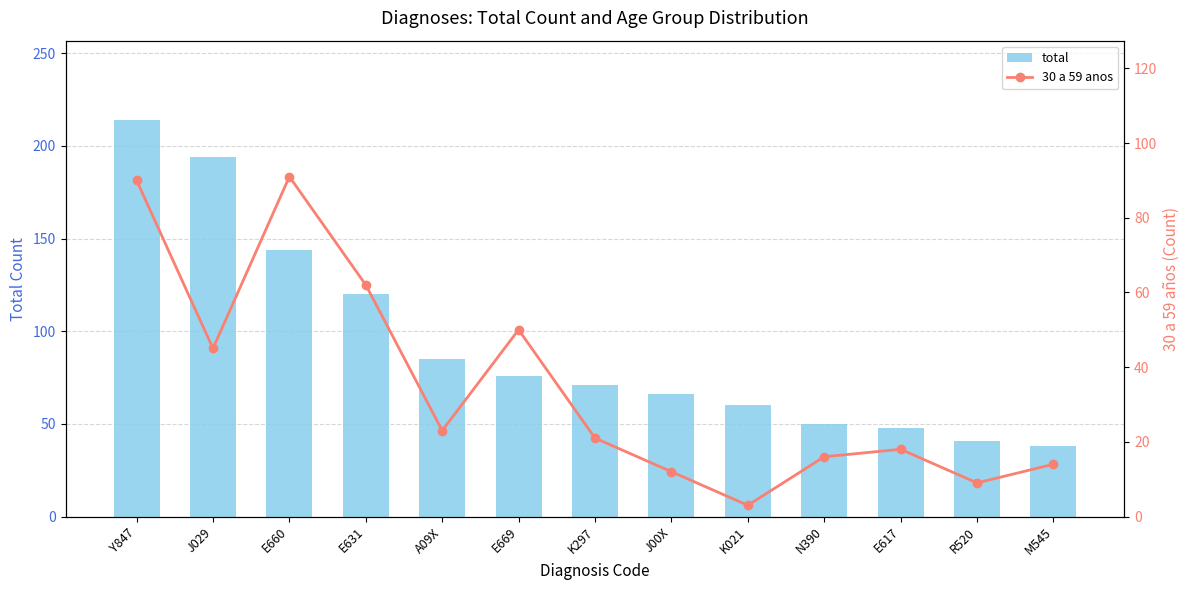

Which series has the largest range (max minus min)?

total